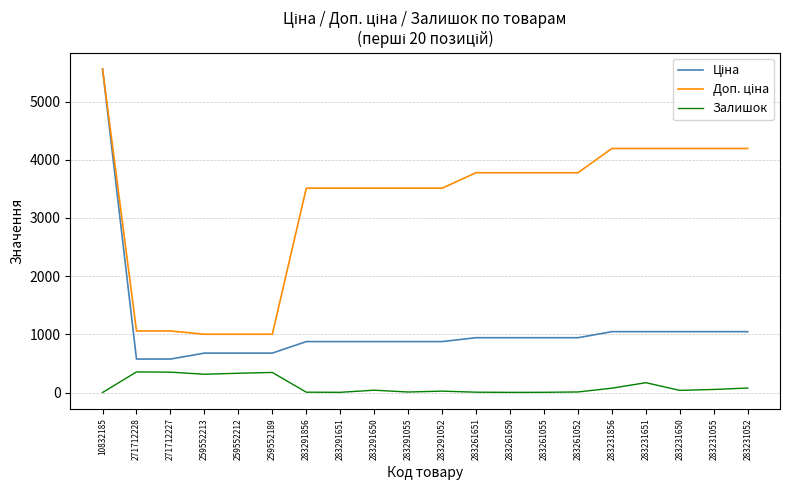

At which category is the sum across all series the highest?

10832185